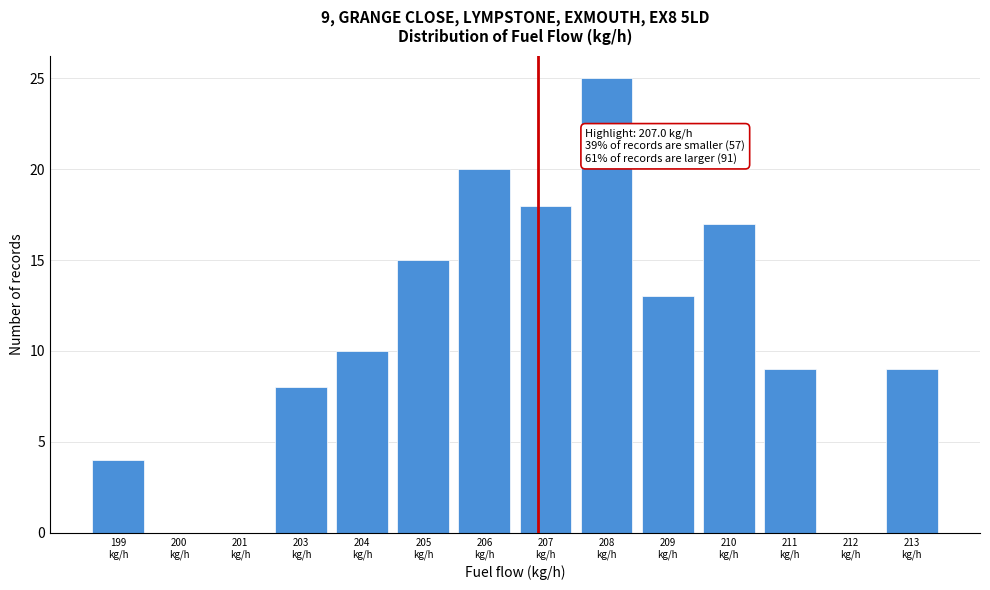

What is the sum of all values?

148